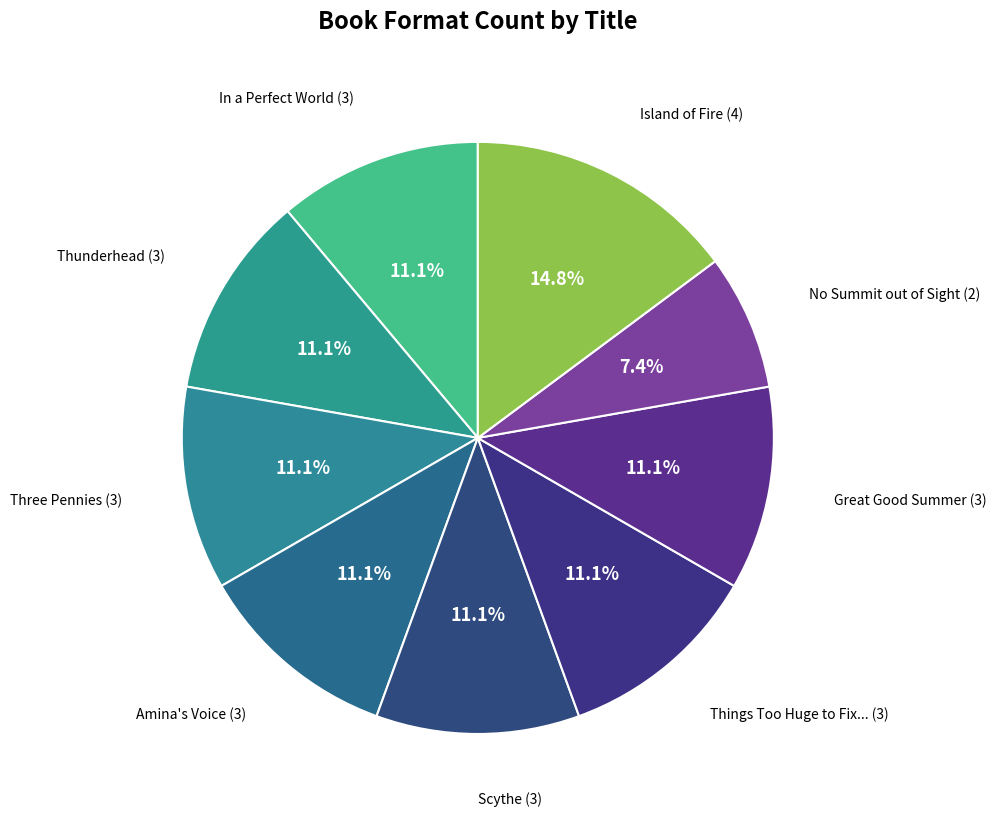

Count the number of slices in the pie.

9